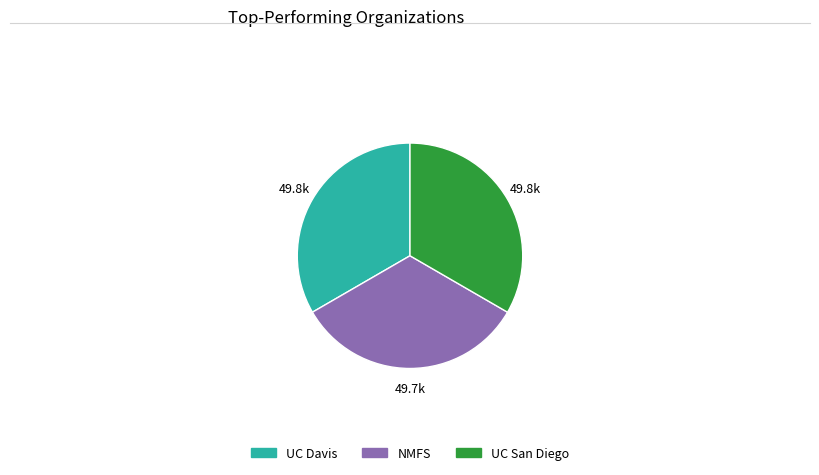

Does UC Davis represent more than half of the total?

No